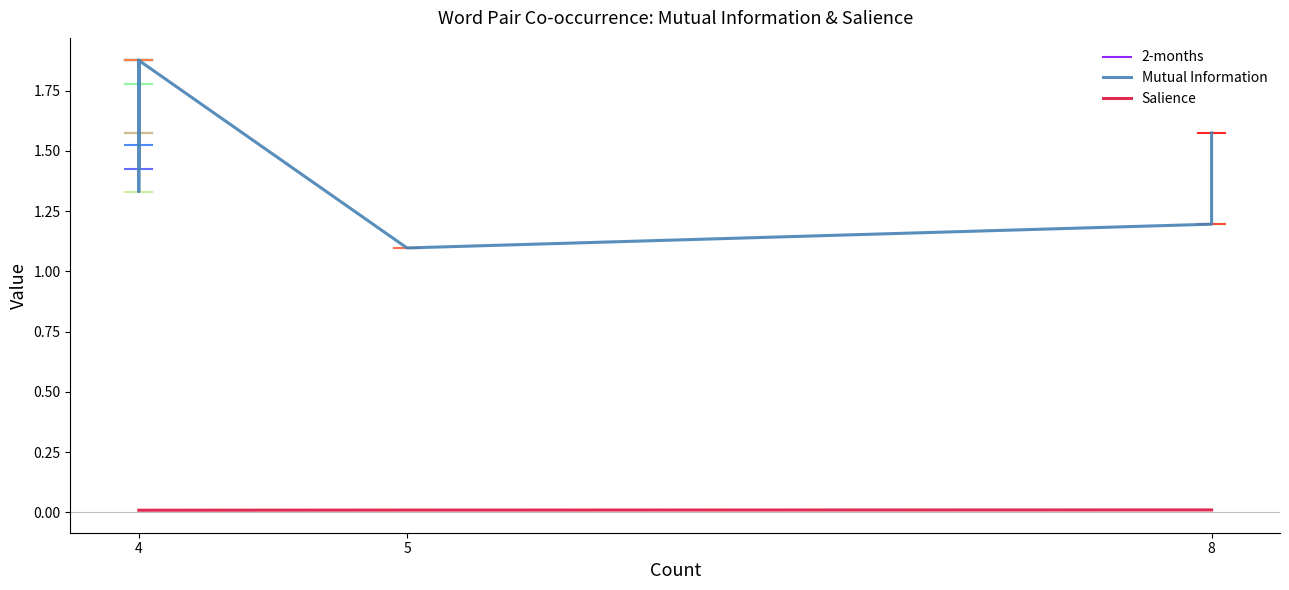

Reading left to right, what are all the values shown in this chart?

Mutual Information: unosml-nodexl=1.2	top-hashtags=1.6	tweets-unosml=1.1	2-months=1.9	months-ruralfutures=1.6	ruralfutures-tweets=1.4	nodexl-nebraskasower=1.5	nebraskasower-drhowardliu=1.9	drhowardliu-caseyj_edu=1.9	caseyj_edu-nebraskachamber=1.9	nebraskachamber-thartman2u=1.8	thartman2u-ne_children=1.8	ne_children-nebraskabbr=1.9	nebraskabbr-buffetteci=1.9	buffetteci-jeremyhl=1.8	jeremyhl-top=1.3	hashtags-#nebraska=1.6	#nebraska-#rural=1.9	#rural-#nethrivingindex=1.9	#nethrivingindex-#rfifellows=1.9
Salience: unosml-nodexl=0.0	top-hashtags=0.0	tweets-unosml=0.0	2-months=0.0	months-ruralfutures=0.0	ruralfutures-tweets=0.0	nodexl-nebraskasower=0.0	nebraskasower-drhowardliu=0.0	drhowardliu-caseyj_edu=0.0	caseyj_edu-nebraskachamber=0.0	nebraskachamber-thartman2u=0.0	thartman2u-ne_children=0.0	ne_children-nebraskabbr=0.0	nebraskabbr-buffetteci=0.0	buffetteci-jeremyhl=0.0	jeremyhl-top=0.0	hashtags-#nebraska=0.0	#nebraska-#rural=0.0	#rural-#nethrivingindex=0.0	#nethrivingindex-#rfifellows=0.0